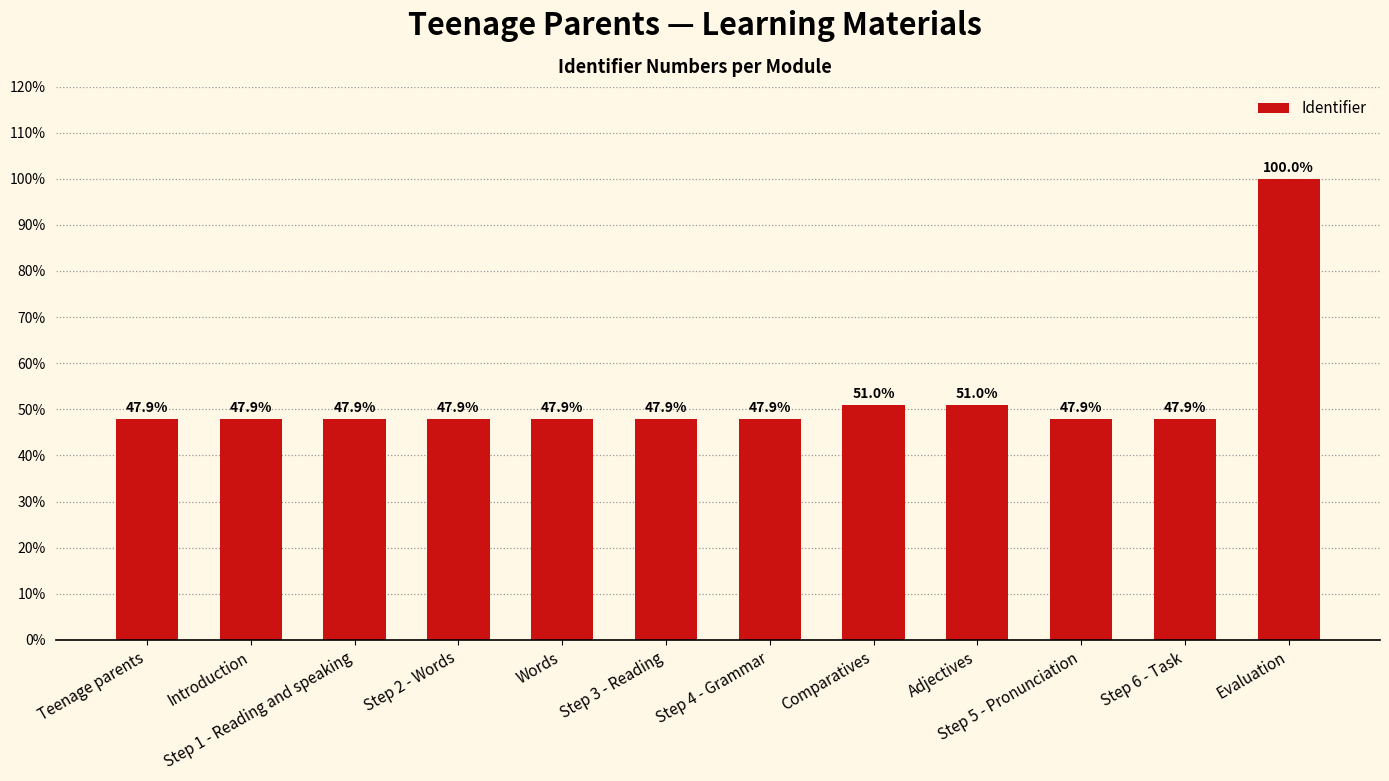

Reading right to left, extract all data points from this chart.

Evaluation=100.0	Step 6 - Task=47.9	Step 5 - Pronunciation=47.9	Adjectives=51.0	Comparatives=51.0	Step 4 - Grammar=47.9	Step 3 - Reading=47.9	Words=47.9	Step 2 - Words=47.9	Step 1 - Reading and speaking=47.9	Introduction=47.9	Teenage parents=47.9